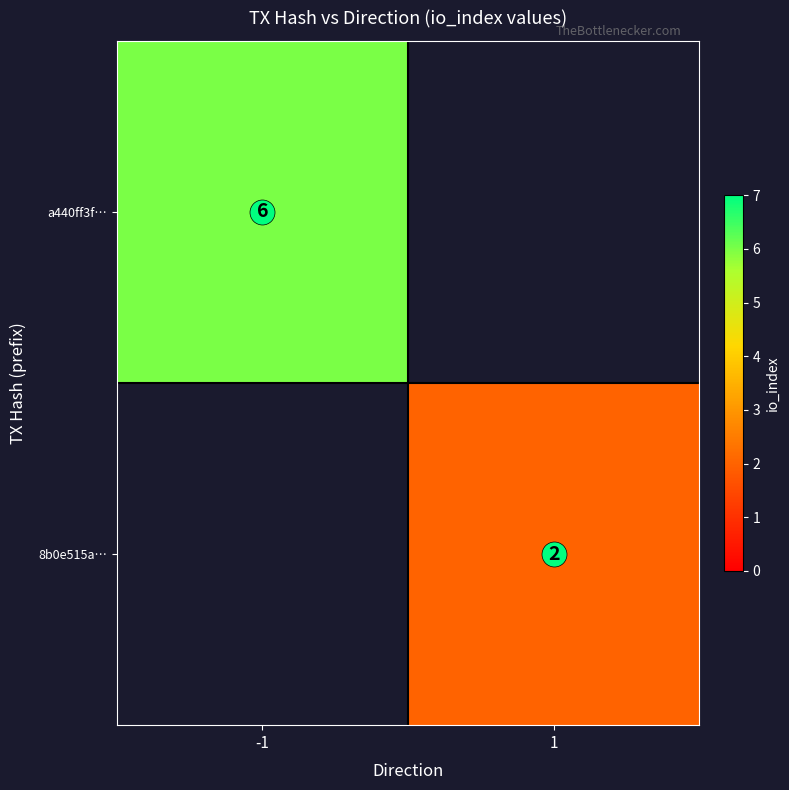

Which category has the highest value in the a440ff3f… series?

-1